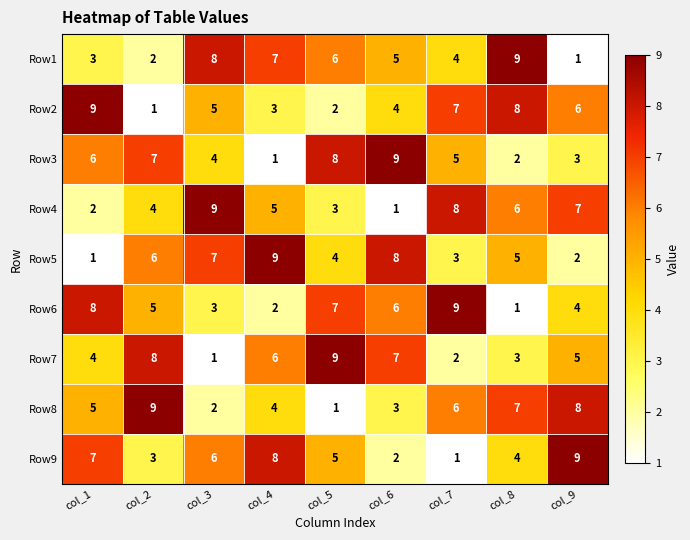

Which series changed the most between col_3 and col_8?

Row8